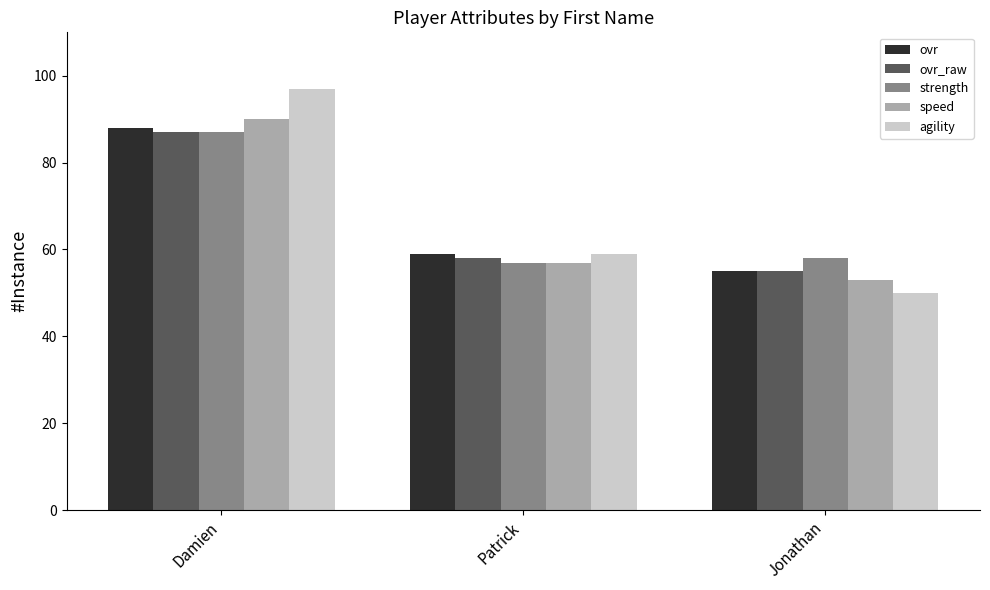

What is the smallest value displayed?

50